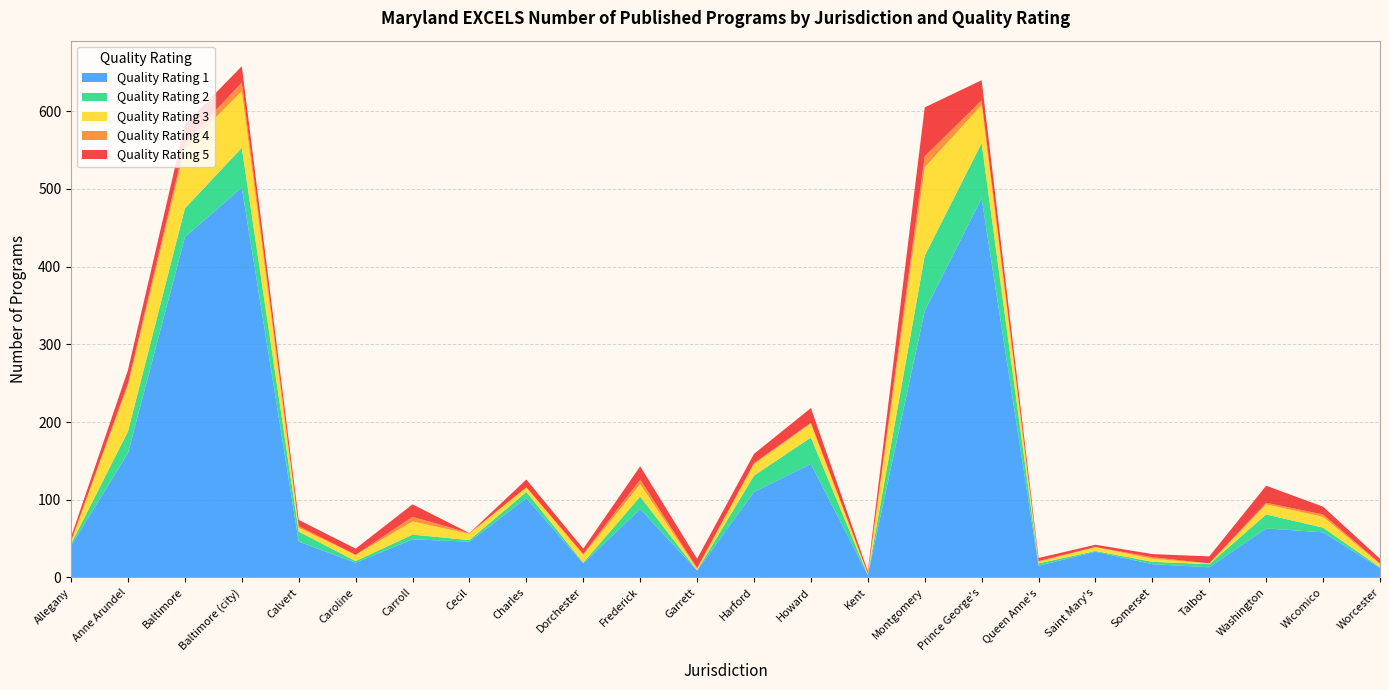

Reading right to left, transcribe all the data shown in this chart.

Quality Rating 1: Worcester=12	Wicomico=58	Washington=63	Talbot=13	Somerset=17	Saint Mary's=33	Queen Anne's=15	Prince George's=488	Montgomery=343	Kent=3	Howard=146	Harford=110	Garrett=9	Frederick=88	Dorchester=18	Charles=102	Cecil=46	Carroll=49	Caroline=19	Calvert=46	Baltimore (city)=502	Baltimore=438	Anne Arundel=160	Allegany=41
Quality Rating 2: Worcester=1	Wicomico=6	Washington=18	Talbot=4	Somerset=3	Saint Mary's=1	Queen Anne's=3	Prince George's=71	Montgomery=71	Kent=0	Howard=34	Harford=21	Garrett=0	Frederick=16	Dorchester=1	Charles=8	Cecil=2	Carroll=6	Caroline=2	Calvert=13	Baltimore (city)=51	Baltimore=37	Anne Arundel=28	Allegany=2
Quality Rating 3: Worcester=4	Wicomico=14	Washington=13	Talbot=1	Somerset=4	Saint Mary's=5	Queen Anne's=2	Prince George's=49	Montgomery=114	Kent=1	Howard=18	Harford=15	Garrett=2	Frederick=16	Dorchester=10	Charles=6	Cecil=8	Carroll=17	Caroline=8	Calvert=5	Baltimore (city)=73	Baltimore=77	Anne Arundel=59	Allegany=3
Quality Rating 4: Worcester=1	Wicomico=3	Washington=2	Talbot=0	Somerset=2	Saint Mary's=0	Queen Anne's=1	Prince George's=6	Montgomery=14	Kent=1	Howard=1	Harford=1	Garrett=1	Frederick=6	Dorchester=1	Charles=0	Cecil=1	Carroll=6	Caroline=0	Calvert=2	Baltimore (city)=11	Baltimore=7	Anne Arundel=3	Allegany=1
Quality Rating 5: Worcester=6	Wicomico=10	Washington=22	Talbot=9	Somerset=4	Saint Mary's=3	Queen Anne's=4	Prince George's=26	Montgomery=63	Kent=3	Howard=19	Harford=12	Garrett=12	Frederick=17	Dorchester=7	Charles=10	Cecil=0	Carroll=16	Caroline=8	Calvert=8	Baltimore (city)=21	Baltimore=24	Anne Arundel=17	Allegany=5